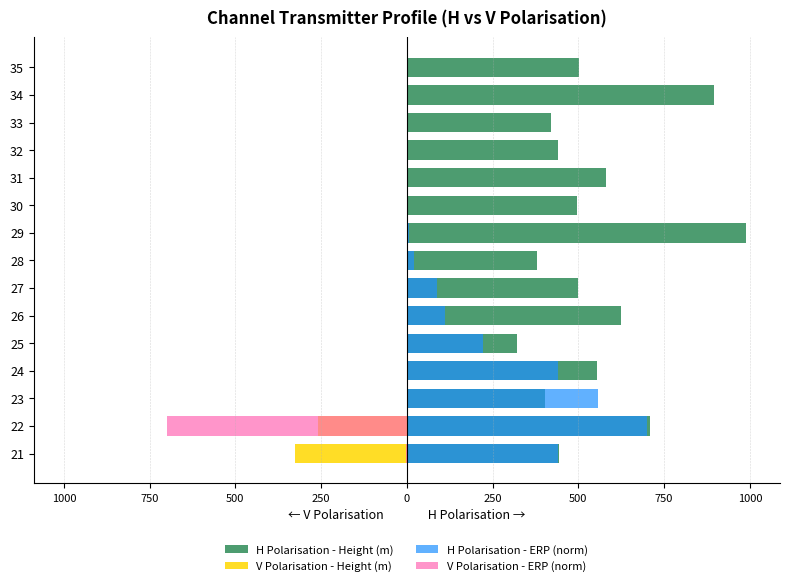

What is the difference between the maximum and minimum values in the V Polarisation - Height (m) series?

325.0